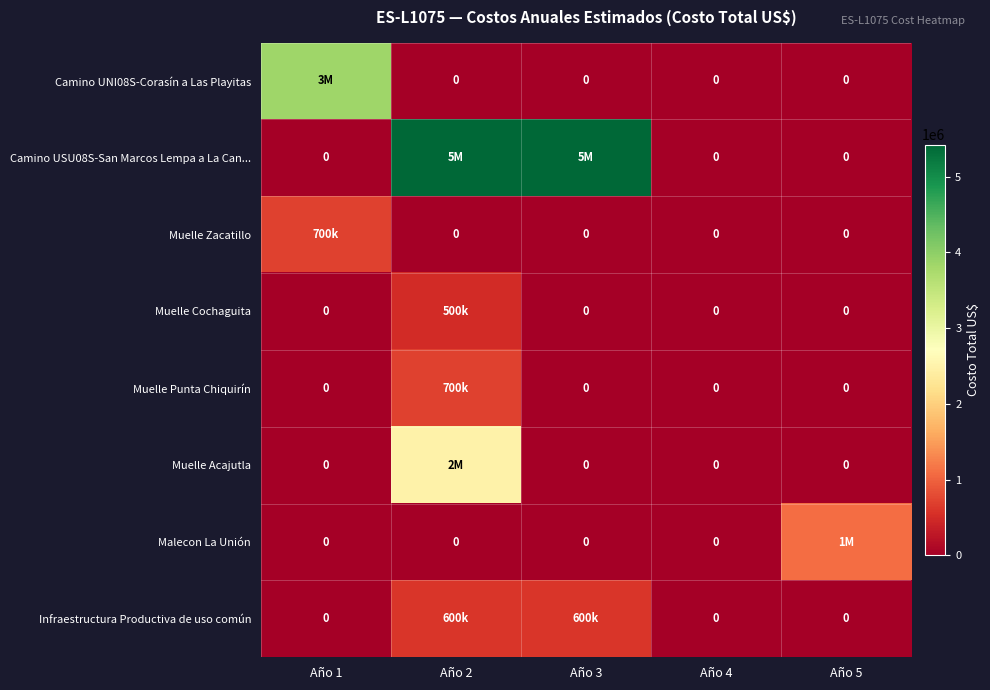

What is the difference between the highest and lowest values at Año 1?

3850000